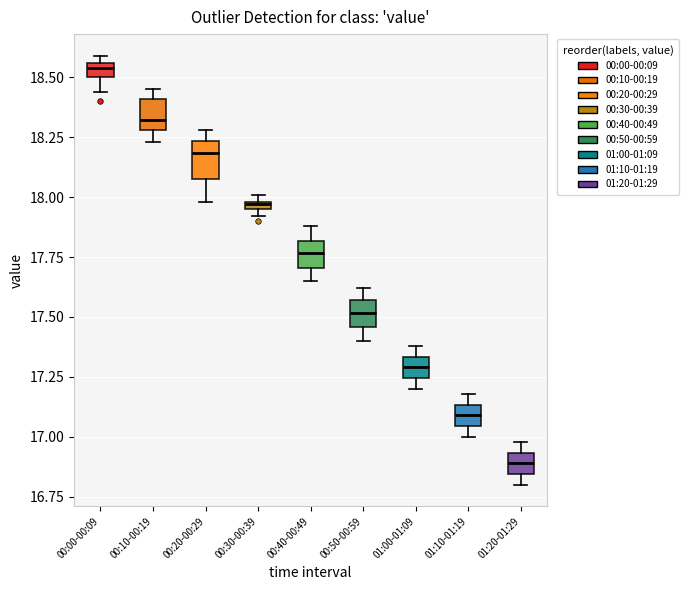

Which box's median line is the lowest?

01:20-01:29